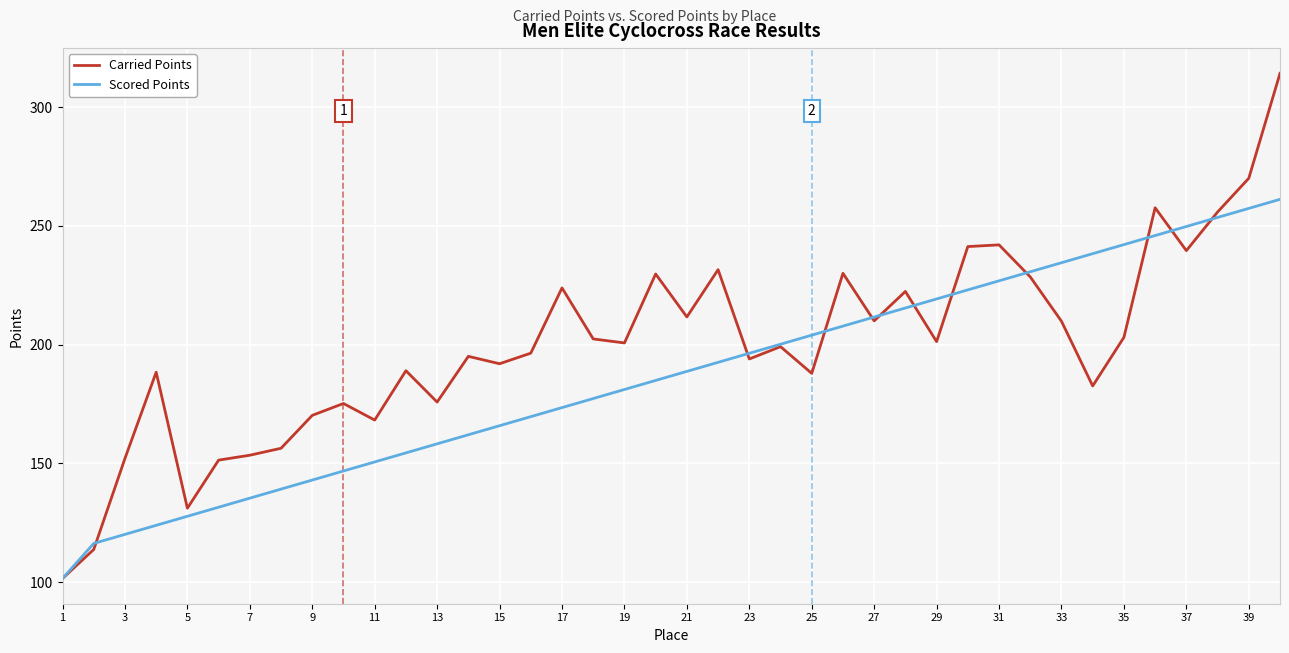

Which series has the largest range (max minus min)?

Carried Points